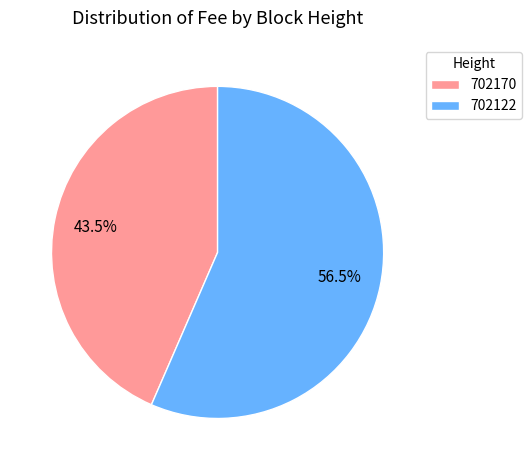

What is the total percentage of 702122 and 702170?

100.0%